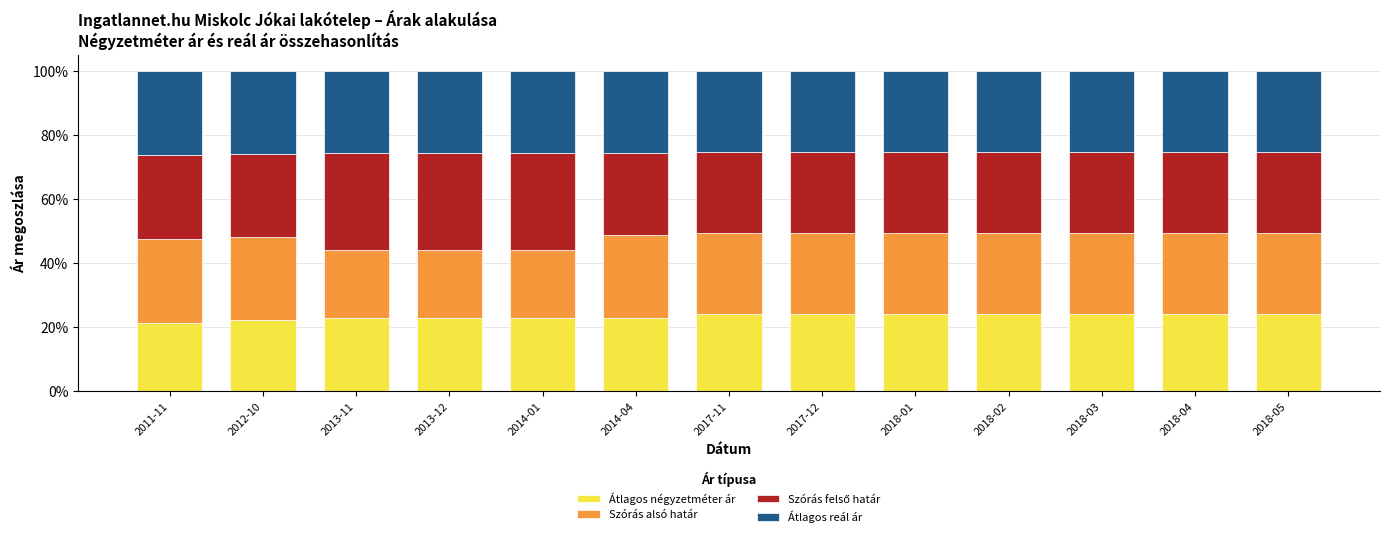

What is the sum of the Átlagos négyzetméter ár values at 2011-11 and 2017-12?

45.6